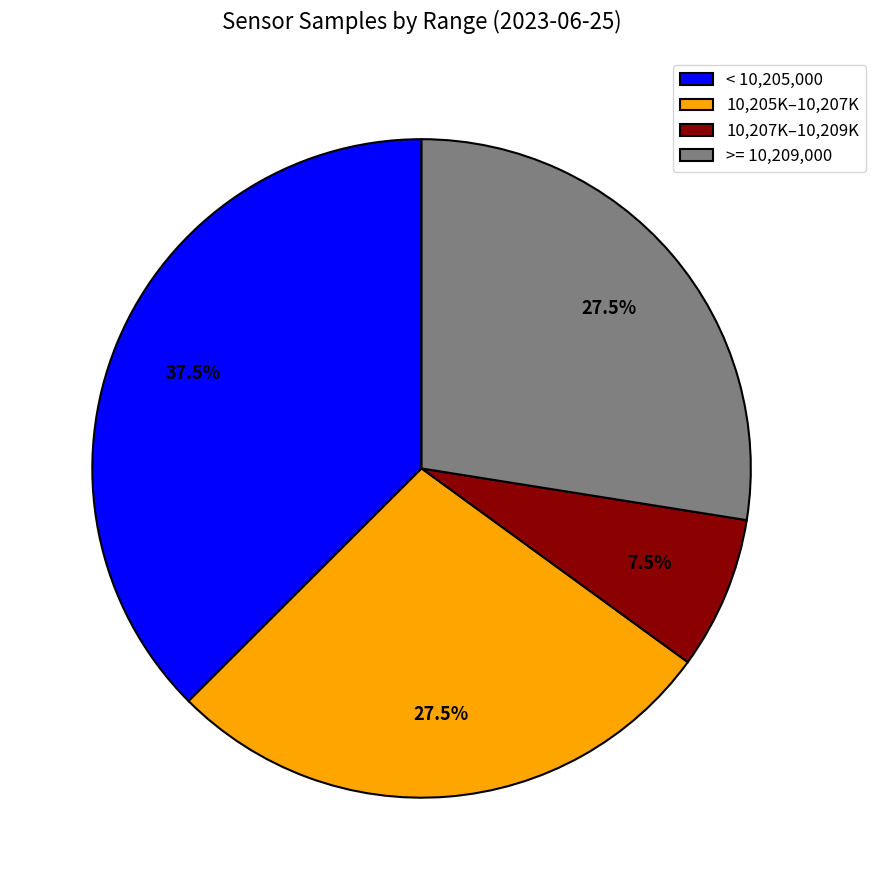

Approximately how many times larger is the value at >= 10,209,000 compared to 10,205K–10,207K?

1.0